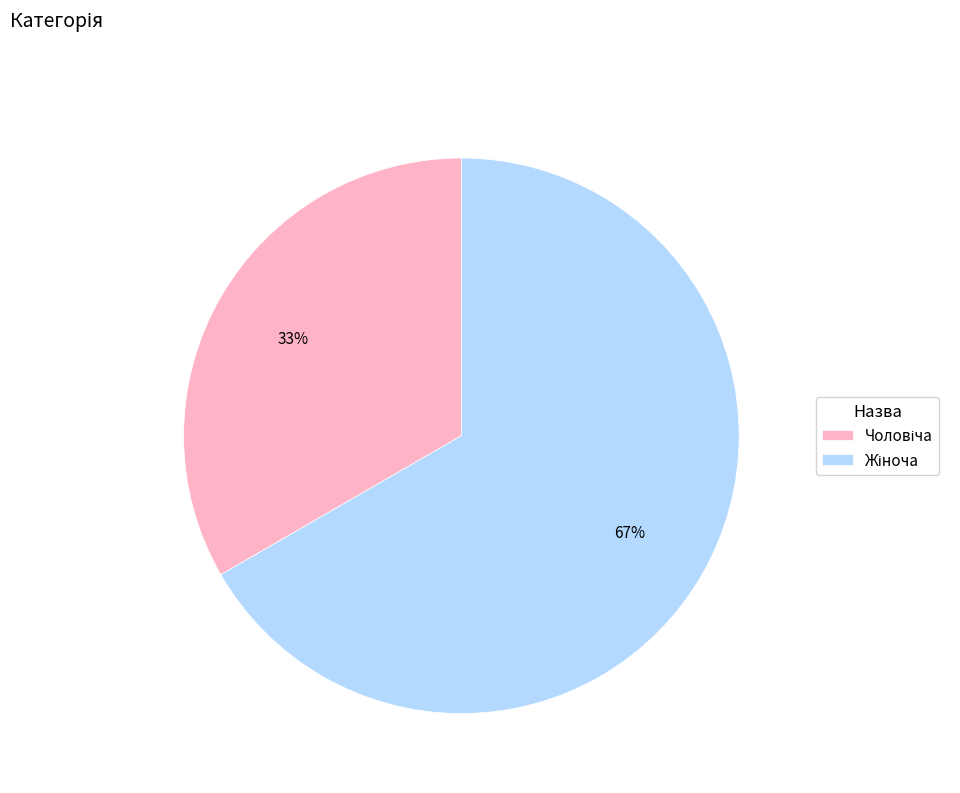

Does any single category account for the majority?

Yes